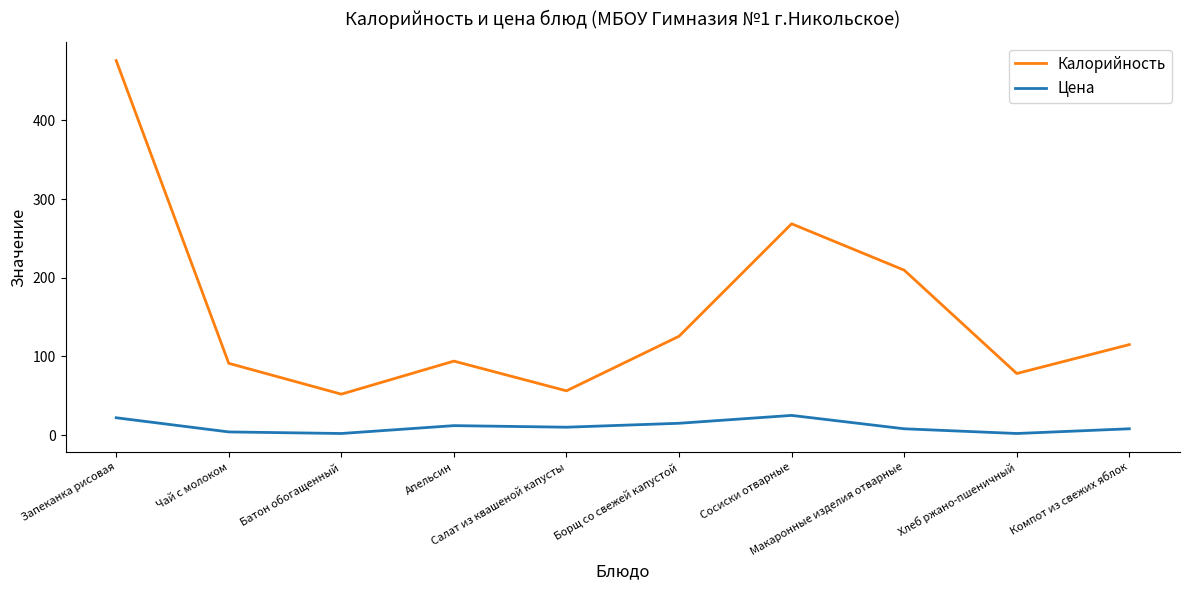

Where is Калорийность nearest to the value 264?

Сосиски отварные